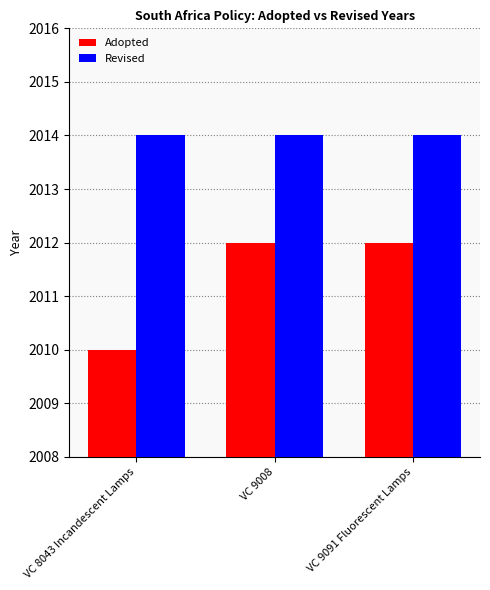

What is the minimum value for Revised?

2014